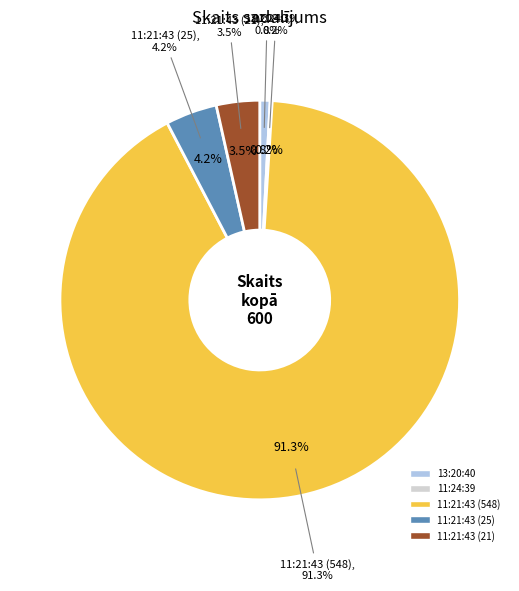

What is the change in value from 13:20:40 to 11:24:39?

-4